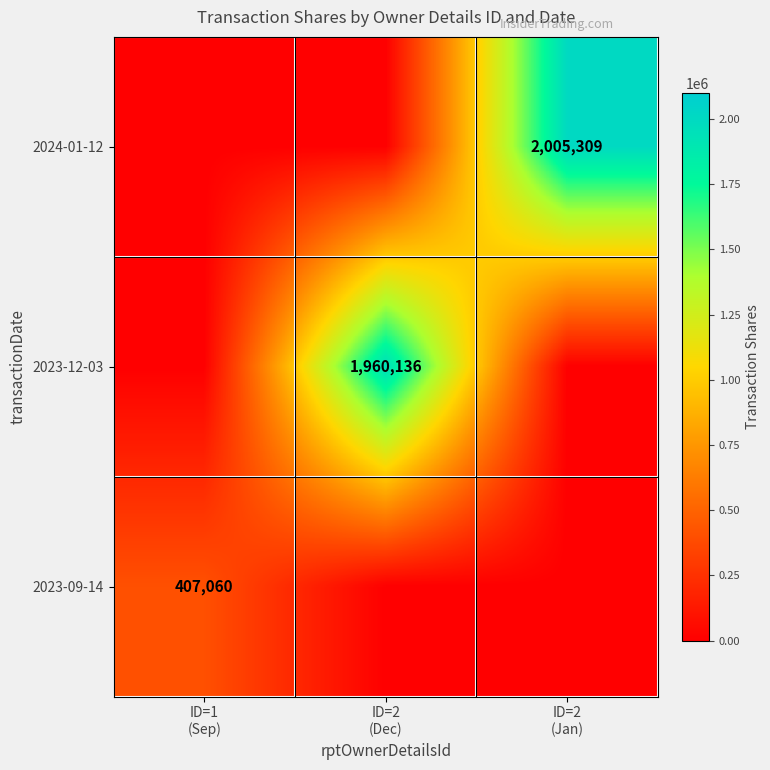

The 2023-12-03 series shows 3257819 at ID=2 (Dec). True or false?

False